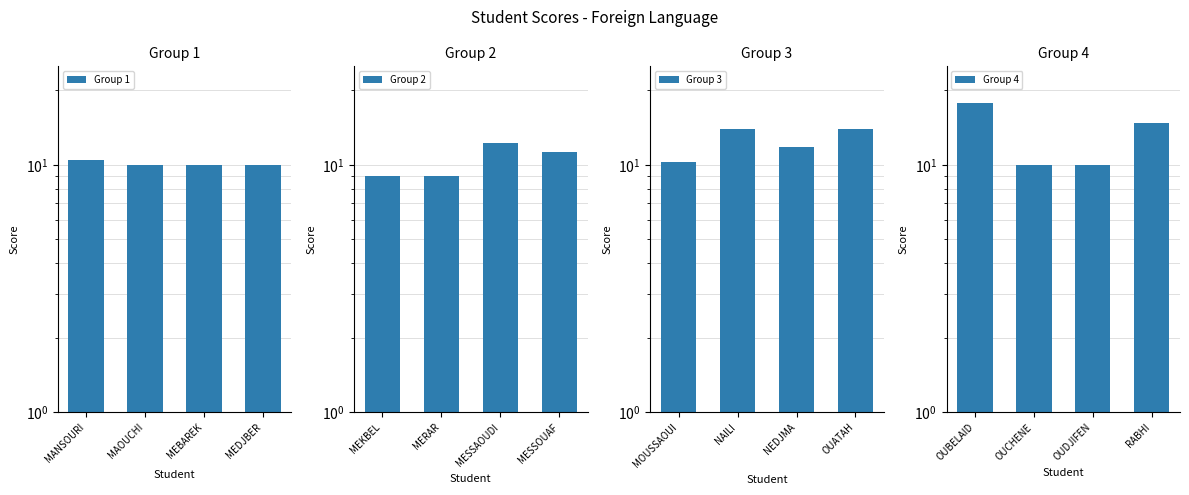

List the series in order of their peak value, lowest first.

Group 1, Group 2, Group 3, Group 4